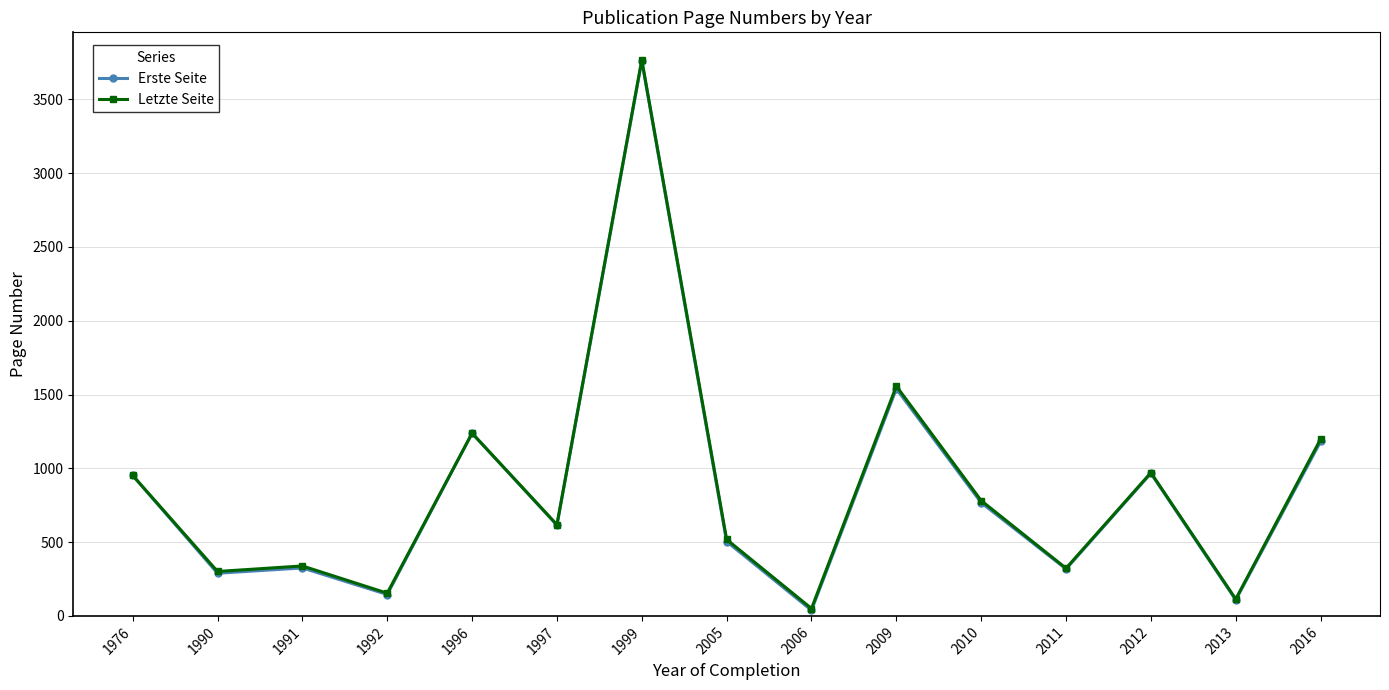

What is the difference between the Erste Seite values at 2016 and 2005?

678.0